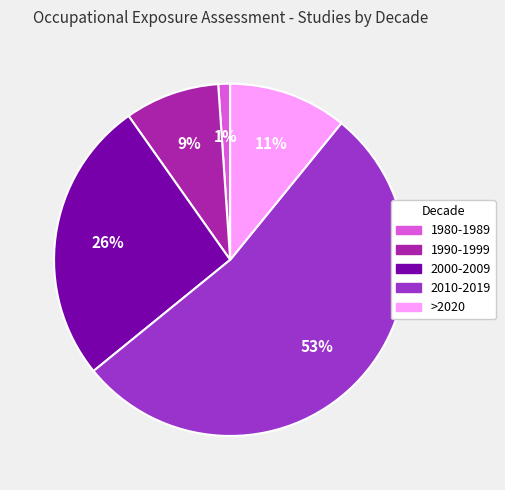

To the nearest percent, what is the difference between the largest and smallest slice percentages?

52%